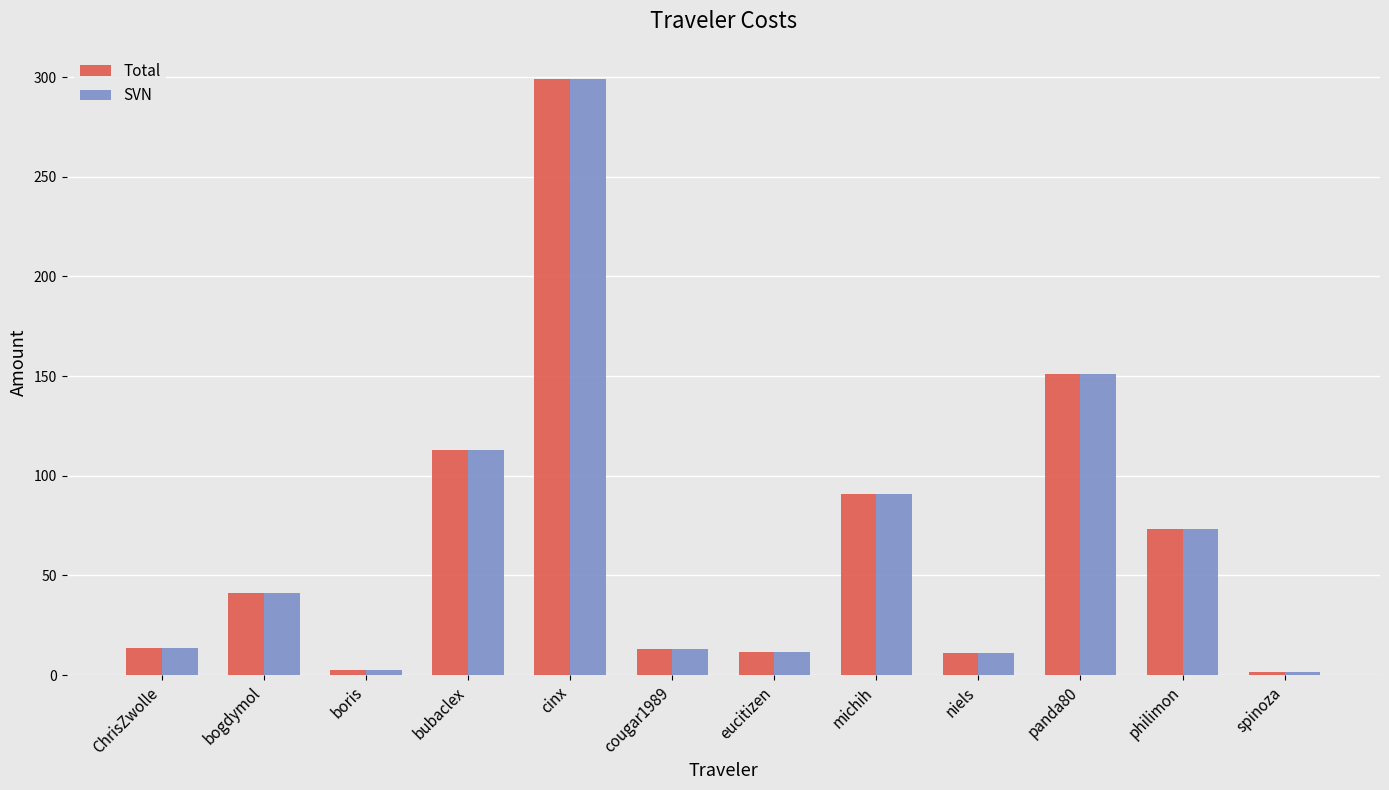

The Total series shows 135.5 at michih. True or false?

False